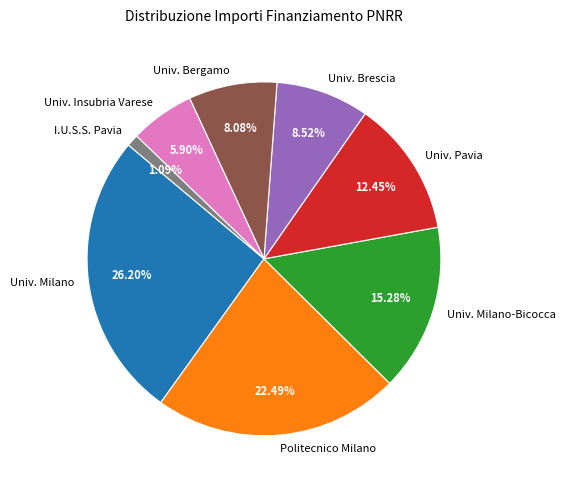

Combined, do Univ. Milano and Univ. Pavia account for over 50%?

No